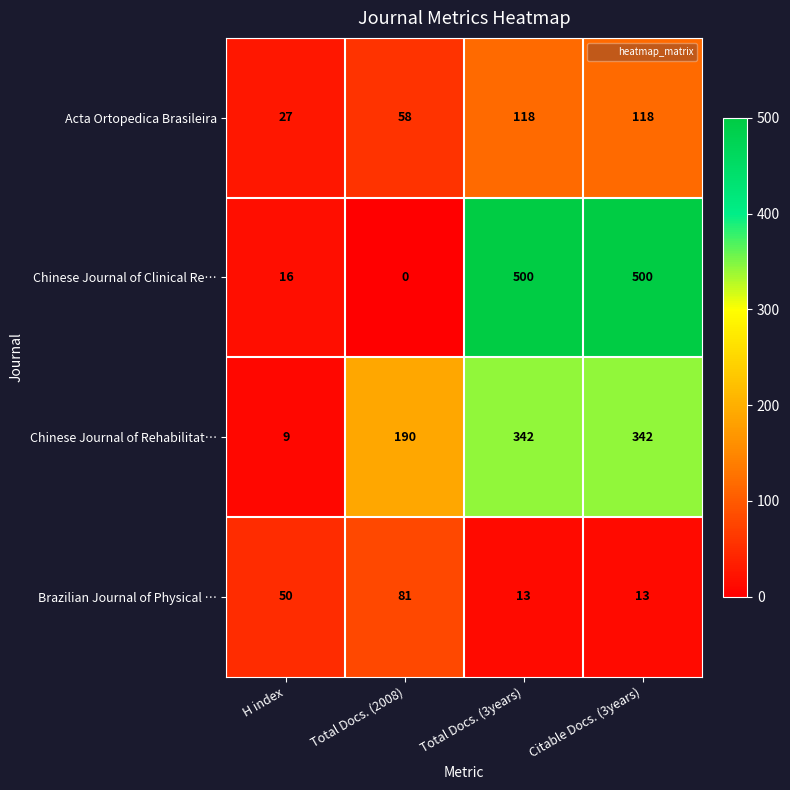

At which label is Chinese Journal of Clinical Re… closest to 250?

H index